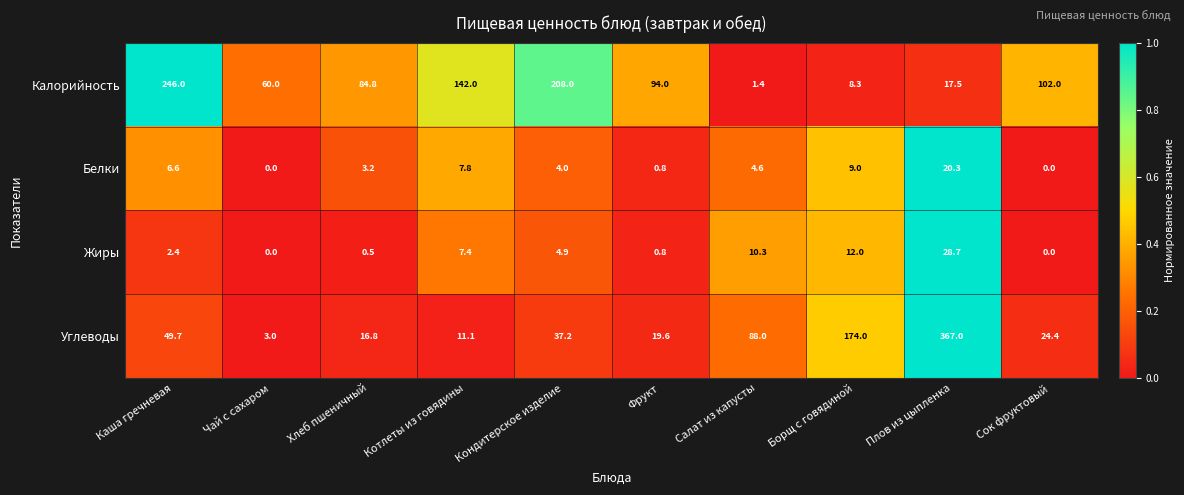

Which series has the largest range (max minus min)?

Углеводы